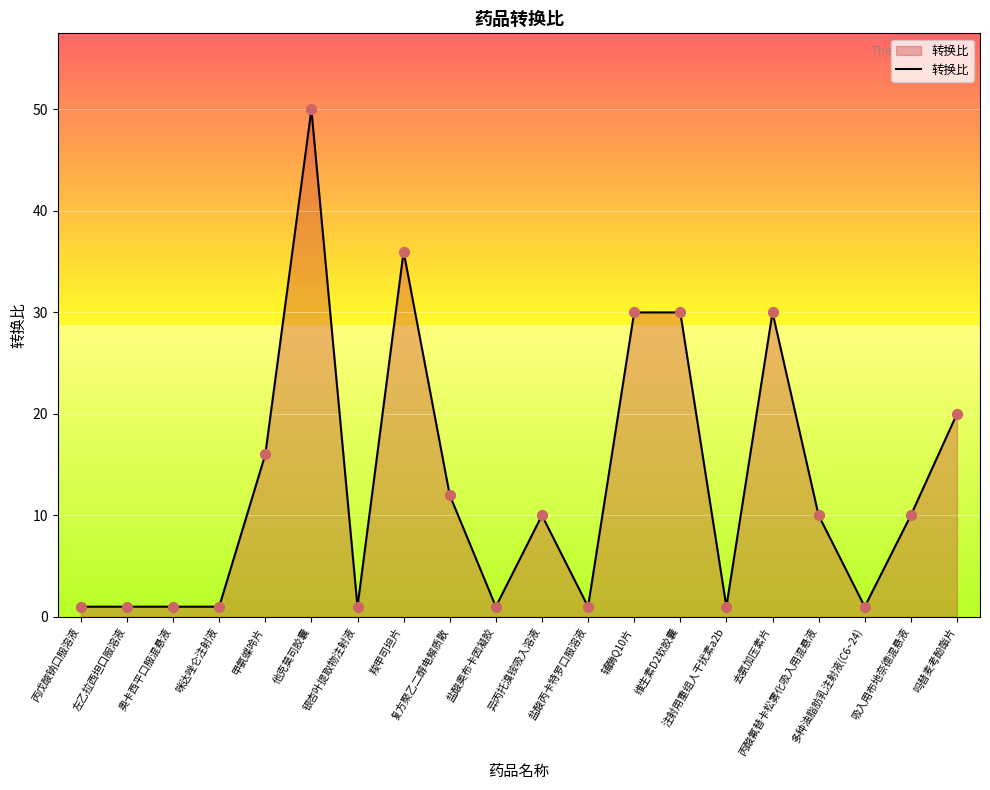

Between 甲氨蝶呤片 and 复方聚乙二醇电解质散, which is larger?

甲氨蝶呤片